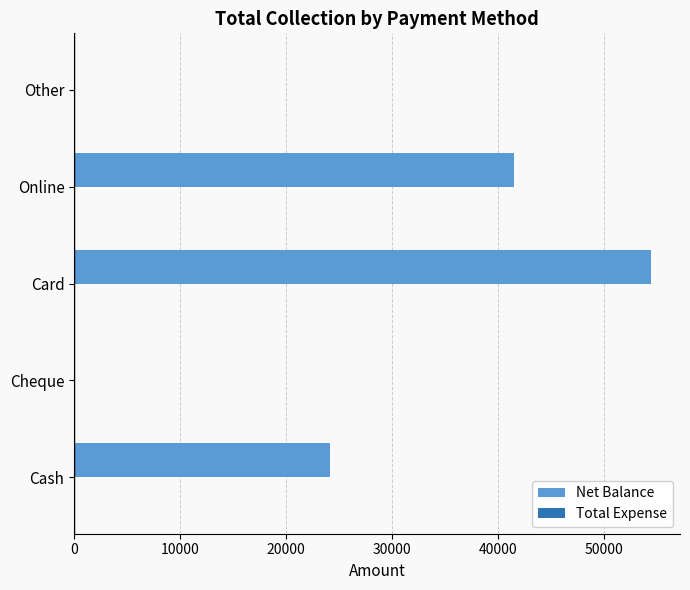

How many data points does each series have?

5